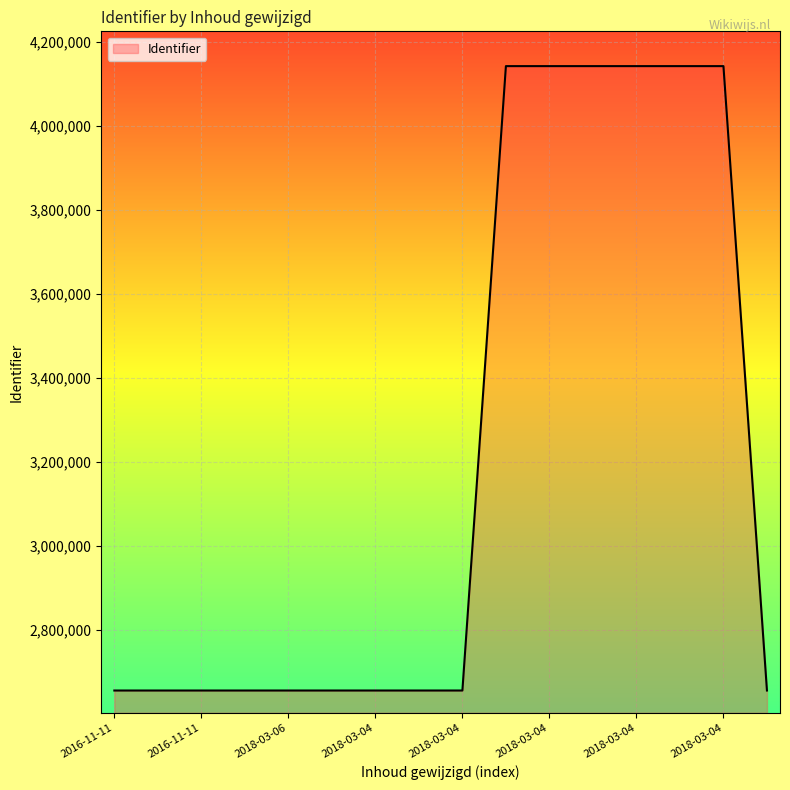

What is the difference between the maximum and minimum values?

1487092